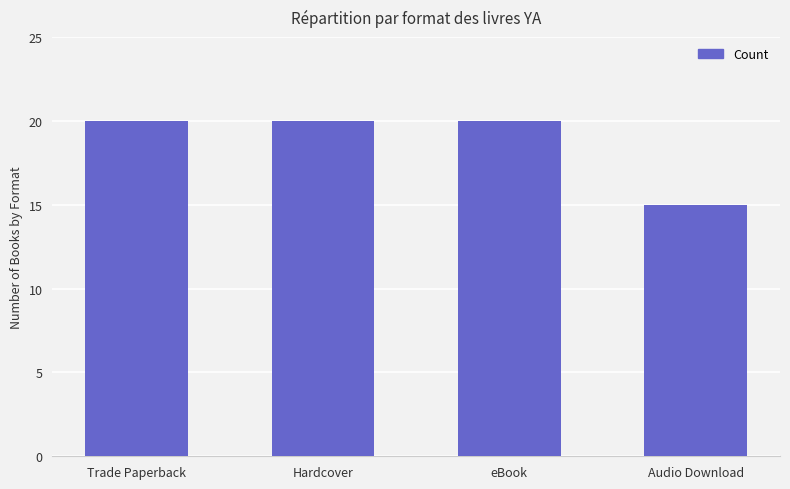

What is the minimum value shown in the chart?

15